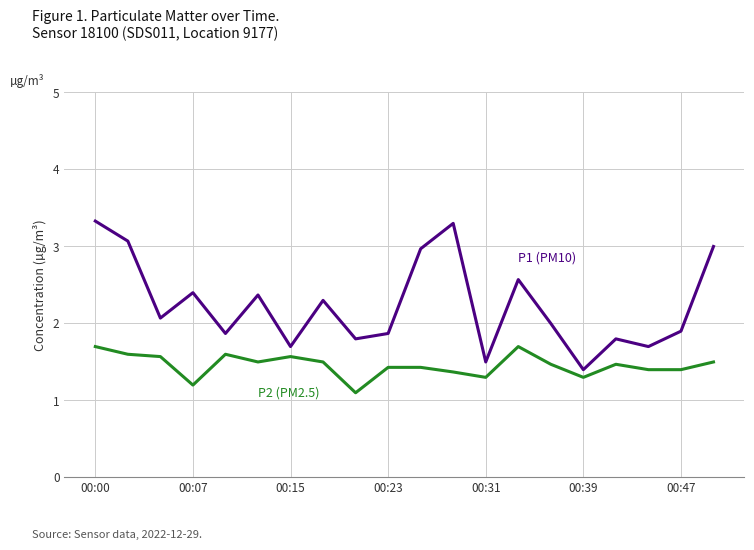

What is the minimum value shown in the chart?

1.1